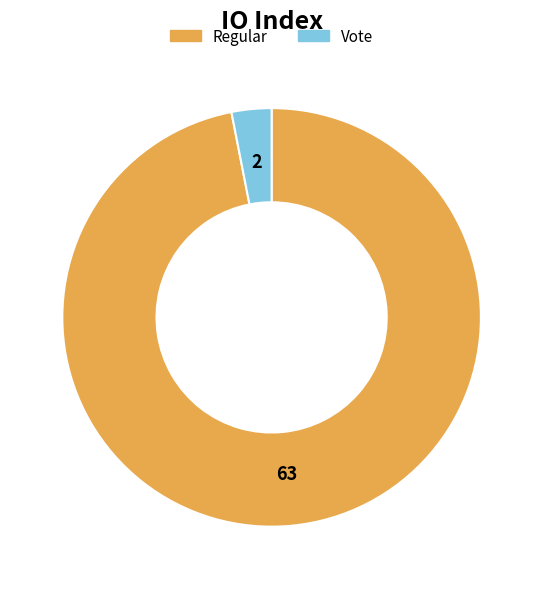

True or false: Vote accounts for 3% of the total.

True